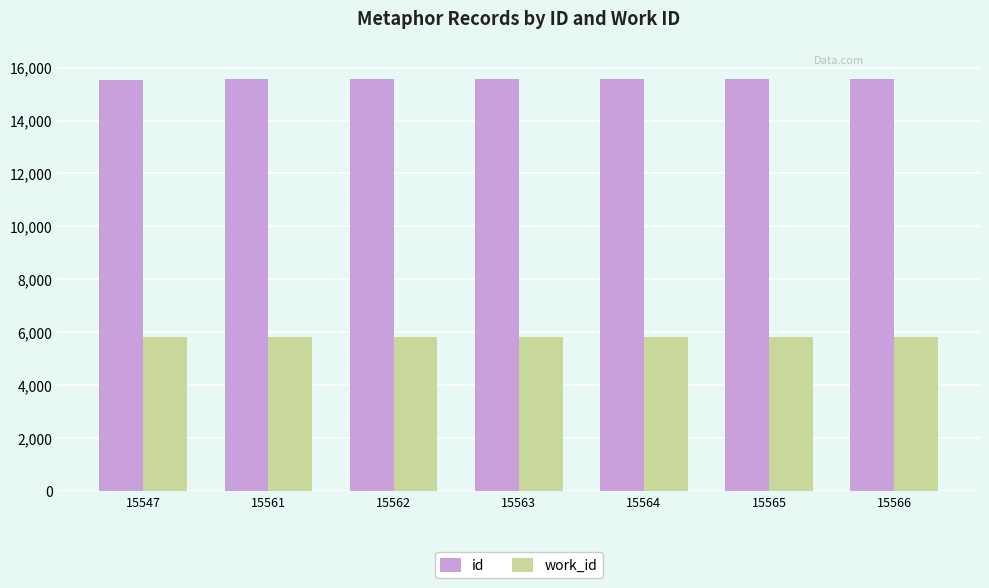

What are all the series names shown in the legend?

id, work_id